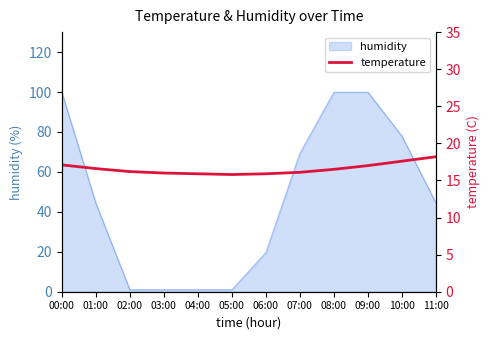

At which category does the chart reach its peak across all series?

11:00